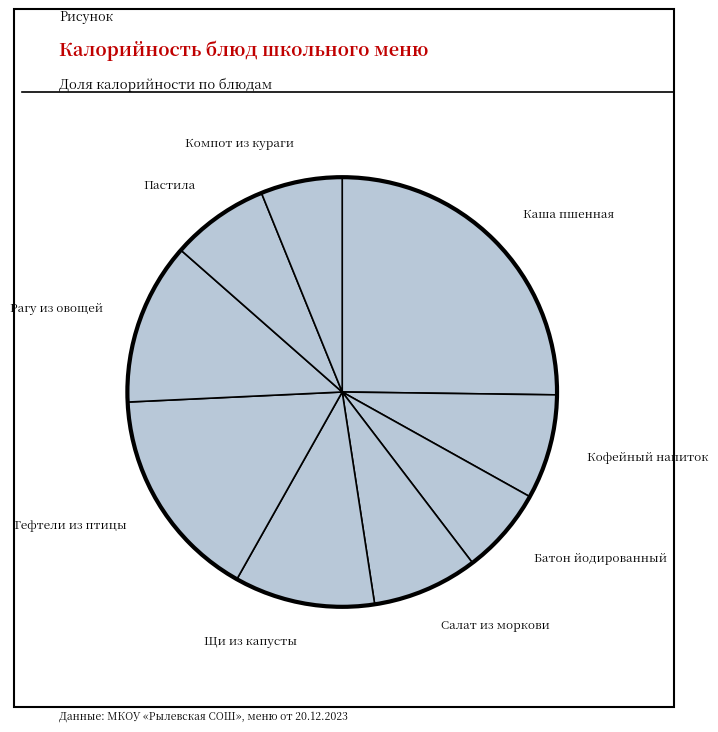

How many segments does this pie chart have?

9